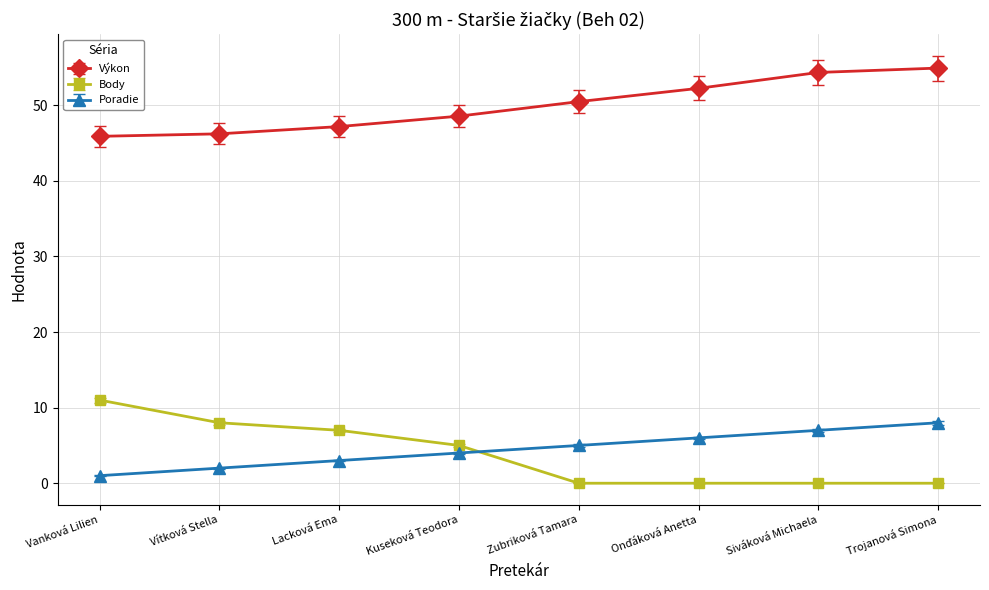

What position from the left is Lacková Ema?

3